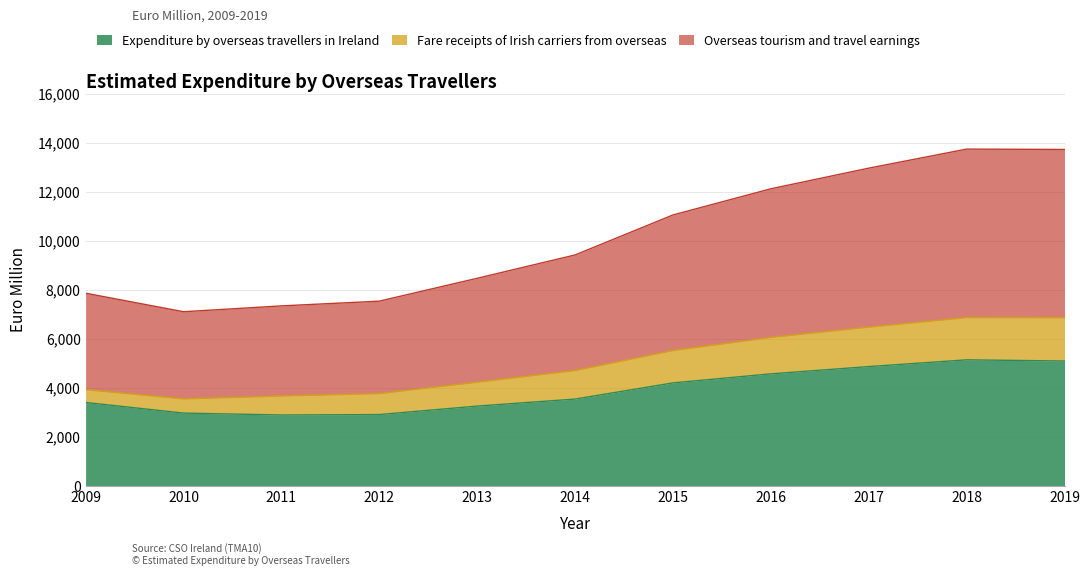

What is the highest value of the Expenditure by overseas travellers in Ireland series?

5149